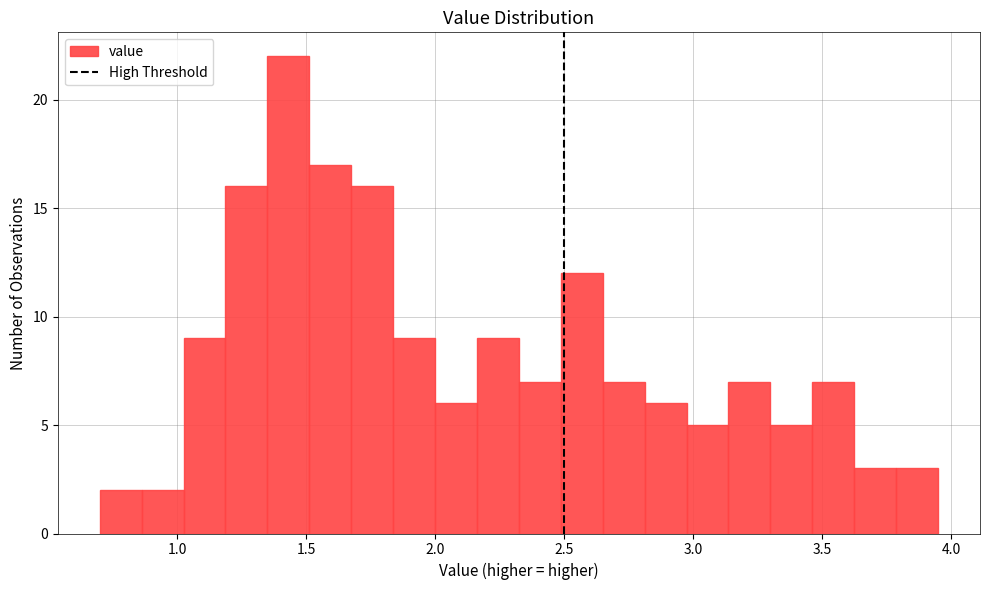

Read against the x-axis, roughly where is the centre of the tallest bar?

1.45